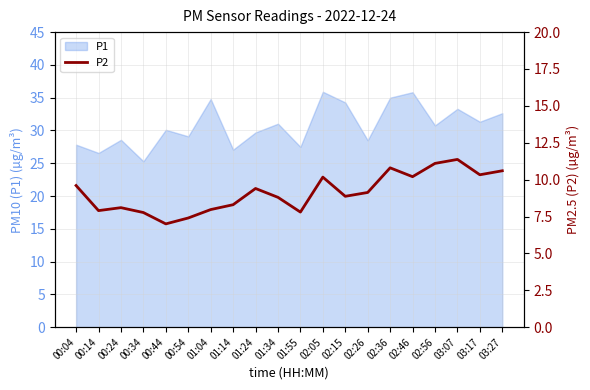

Is it true that the value at 00:24 is 14.2?

False